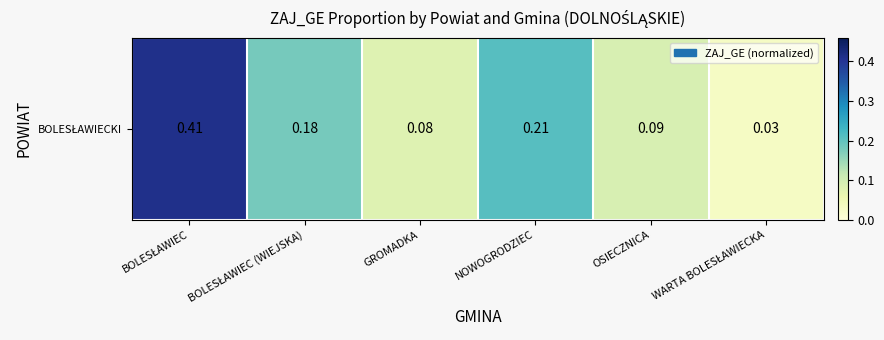

Rank the categories by value from lowest to highest.

WARTA BOLESŁAWIECKA, GROMADKA, OSIECZNICA, BOLESŁAWIEC (WIEJSKA), NOWOGRODZIEC, BOLESŁAWIEC